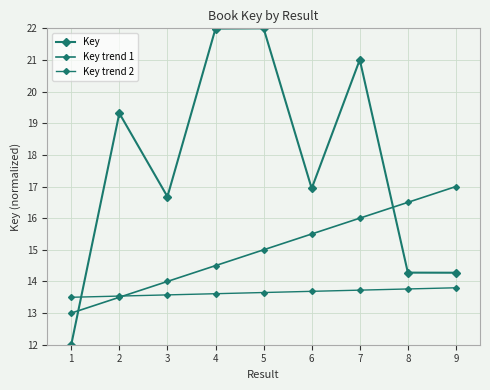

What is the value of the Key point at the 6th from the left?

16.9